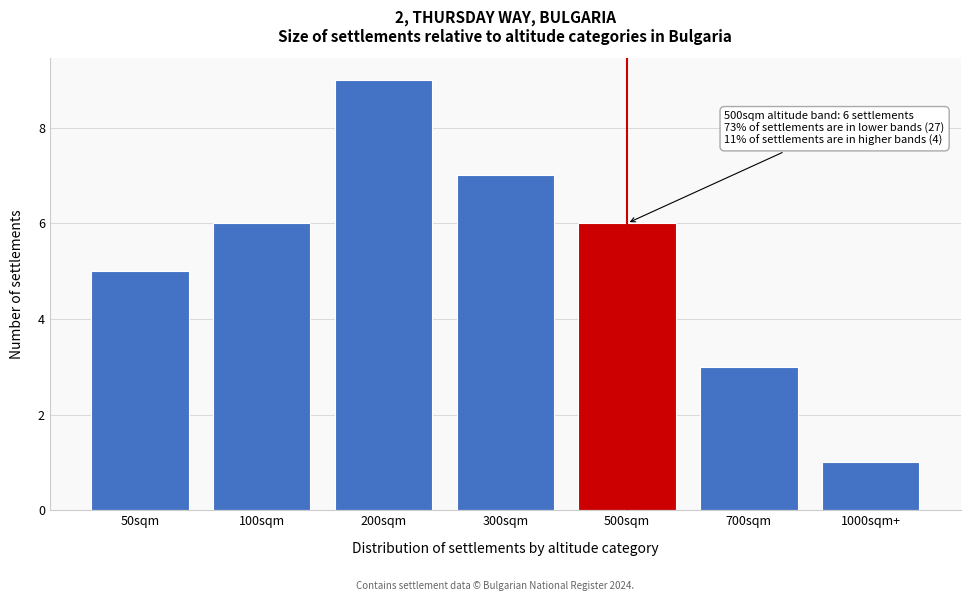

Reading left to right, transcribe all the data shown in this chart.

50sqm=5	100sqm=6	200sqm=9	300sqm=7	500sqm=6	700sqm=3	1000sqm+=1